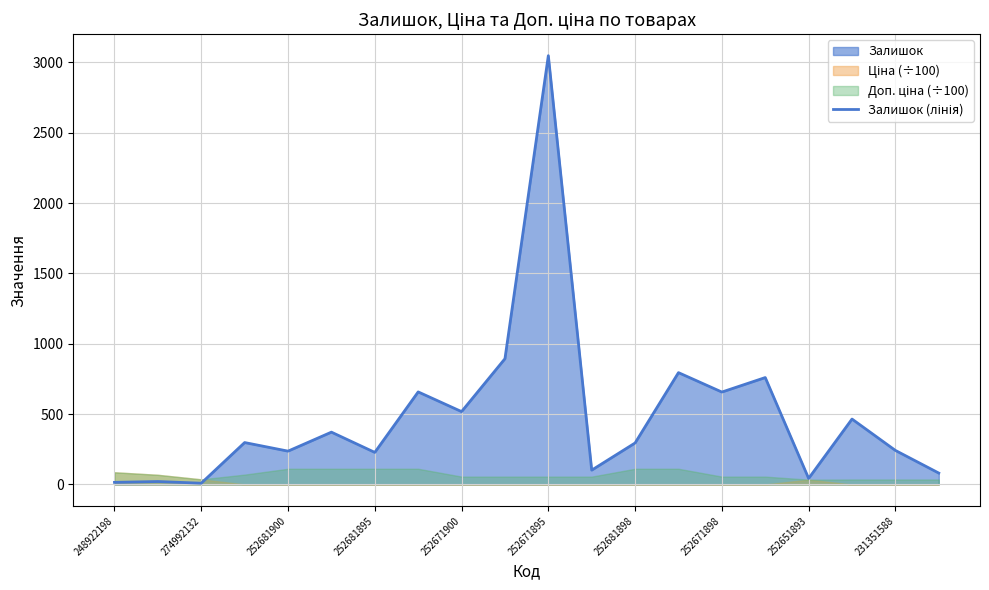

What is the label of the 1st point from the left?

248922198